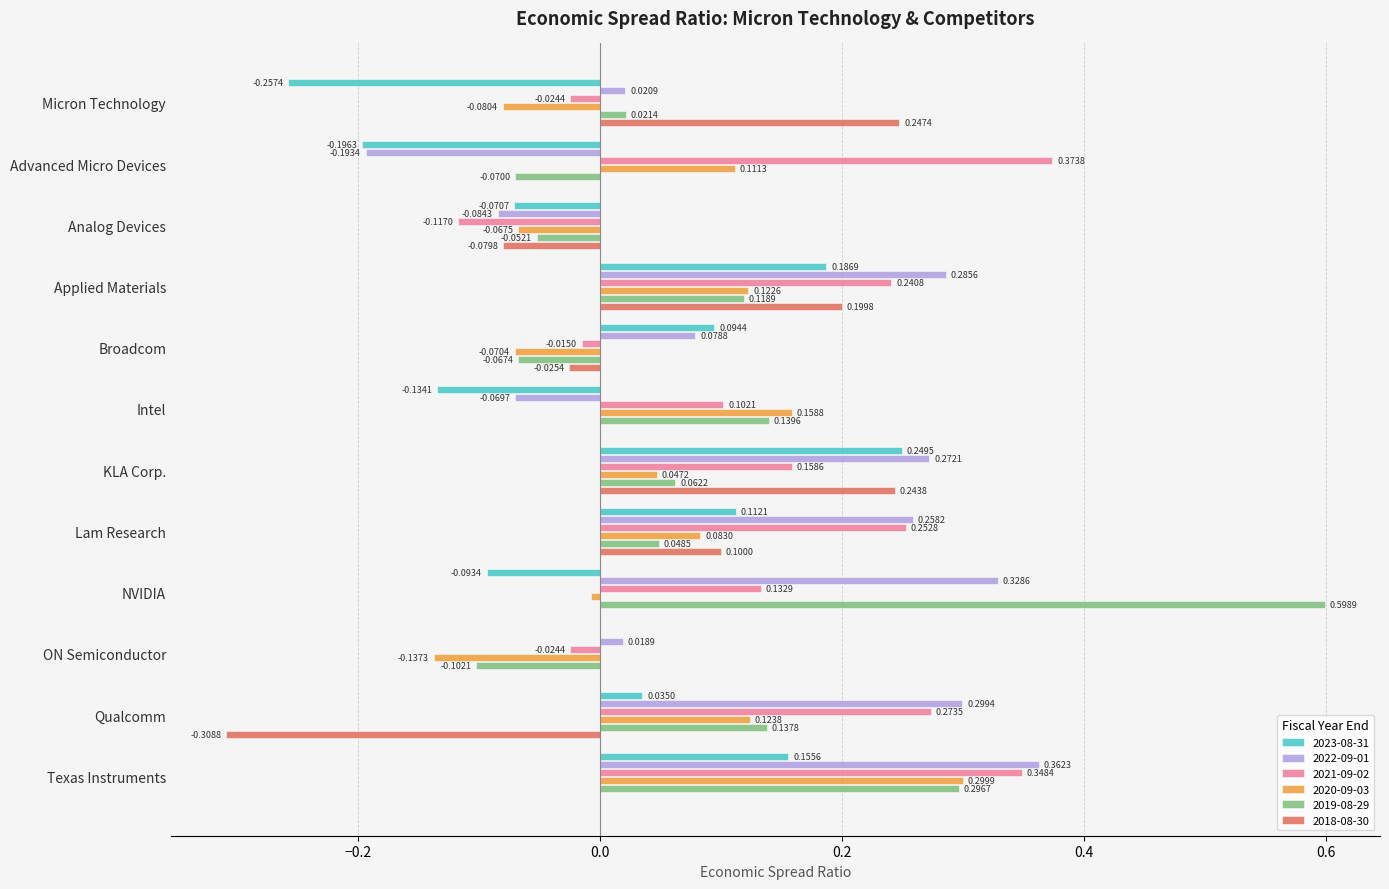

Which series has the largest total across all categories?

2021-09-02